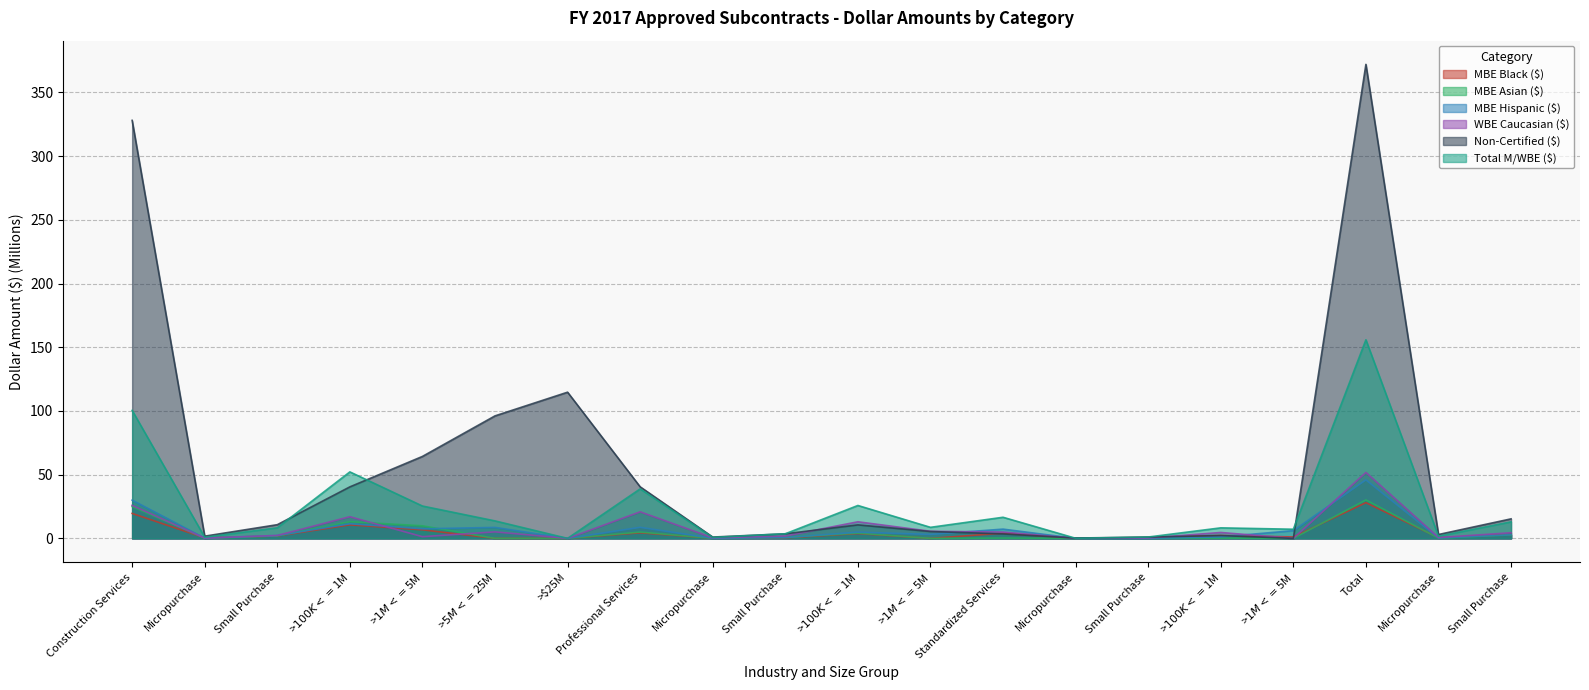

Which series ends up on top after the final intersection of MBE Hispanic ($) and MBE Asian ($)?

MBE Hispanic ($)